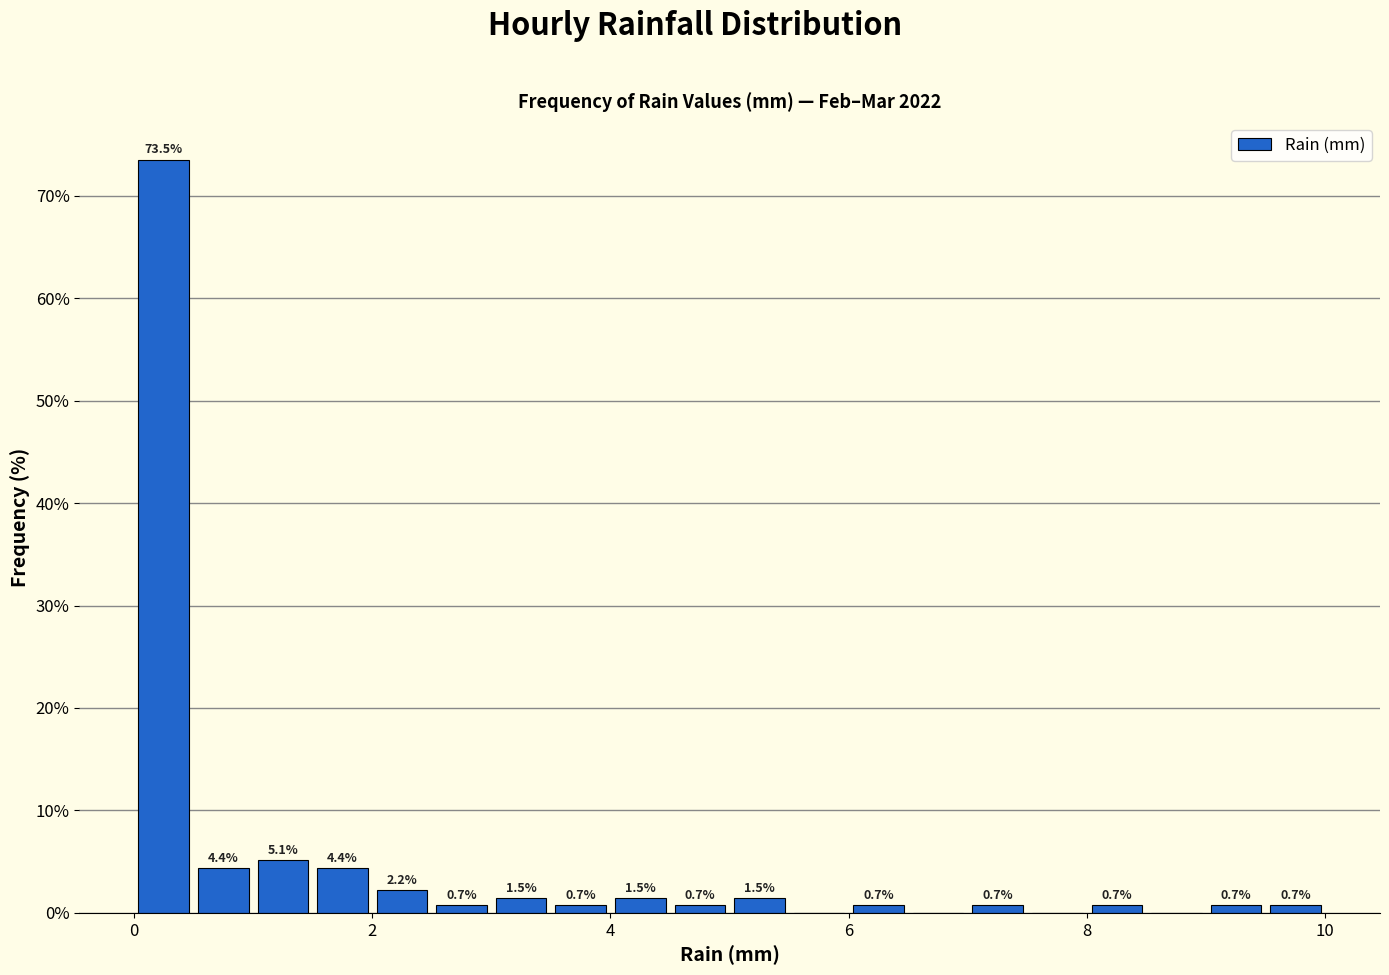

Read against the x-axis, roughly where is the centre of the tallest bar?

0.2